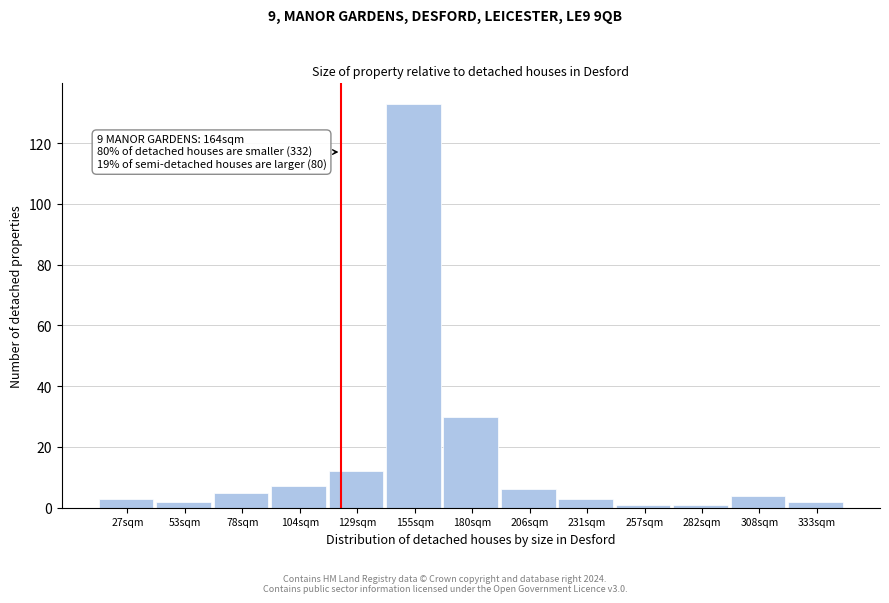

Reading right to left, list all the values displayed in this chart.

333sqm=2	308sqm=4	282sqm=1	257sqm=1	231sqm=3	206sqm=6	180sqm=30	155sqm=133	129sqm=12	104sqm=7	78sqm=5	53sqm=2	27sqm=3